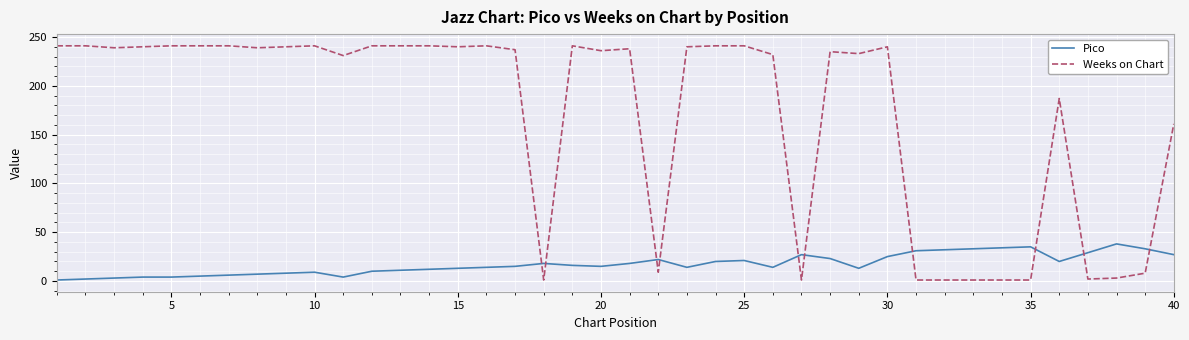

How many times do Weeks on Chart and Pico cross each other?

10